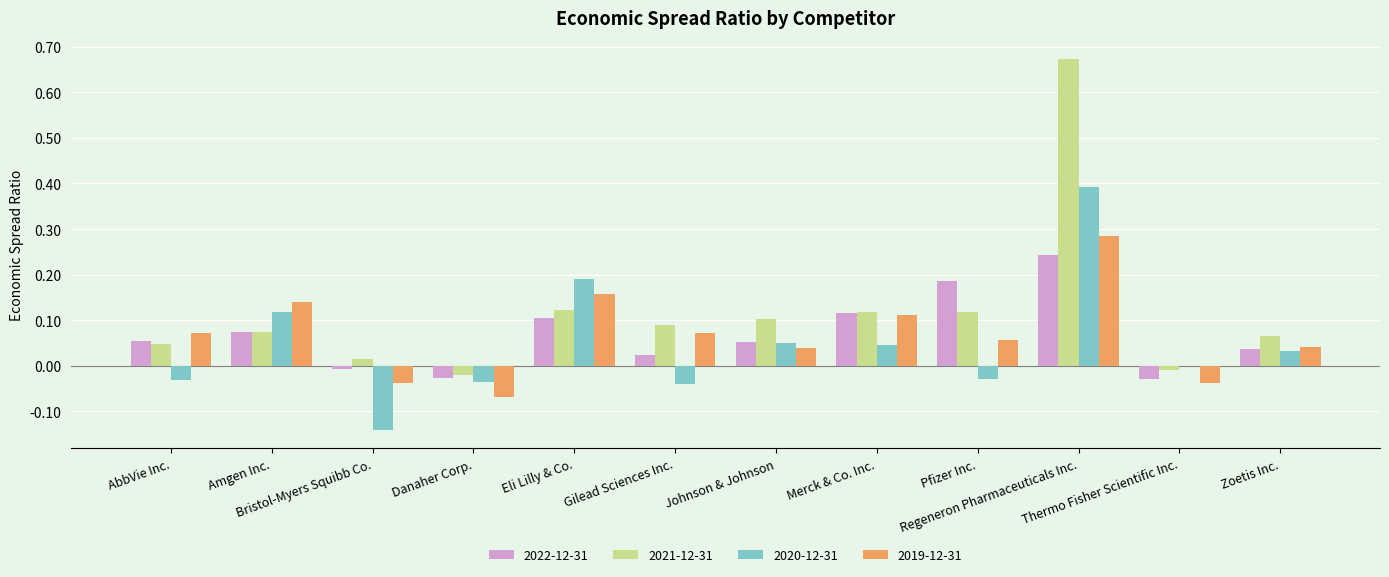

Are the bars horizontal?

No